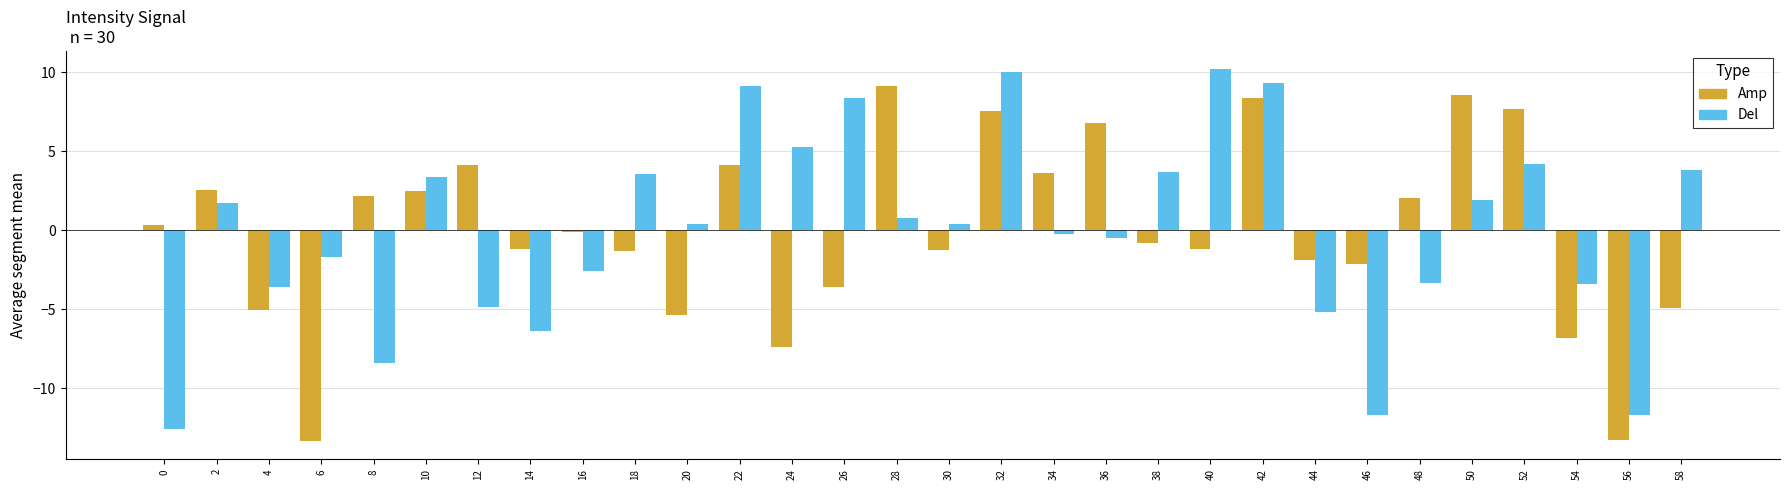

Rank the series at 54 from lowest to highest value.

Amp, Del